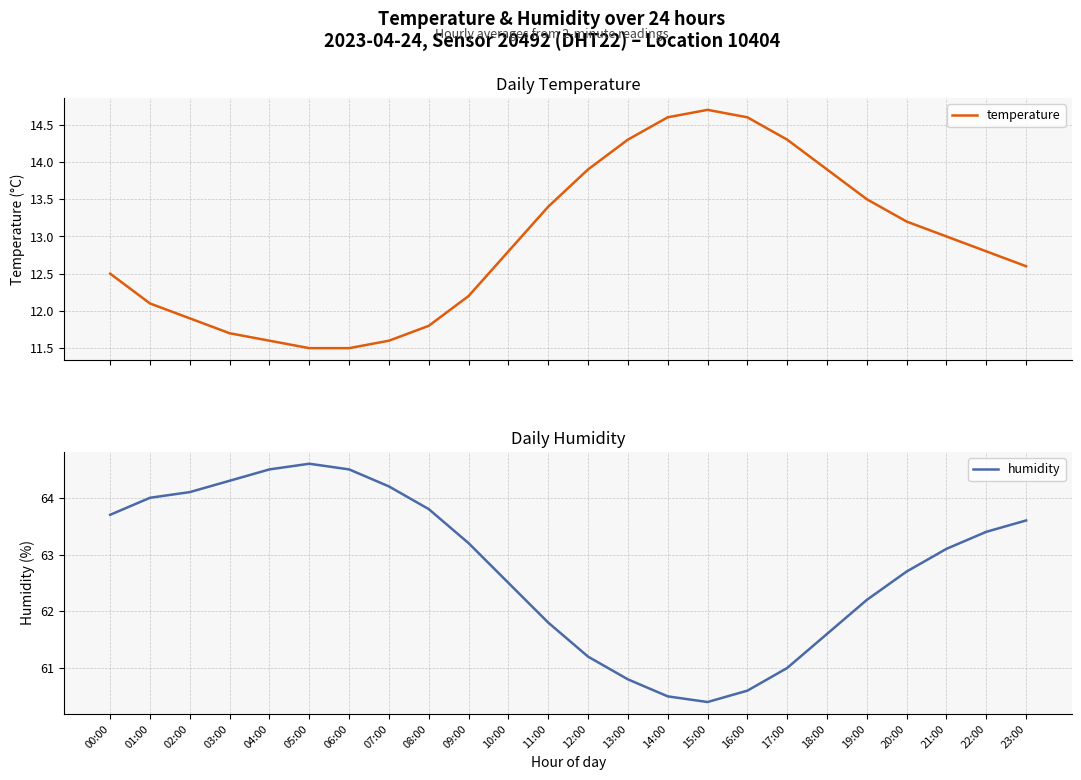

What is the value of the humidity point at the 12th from the left?

61.8